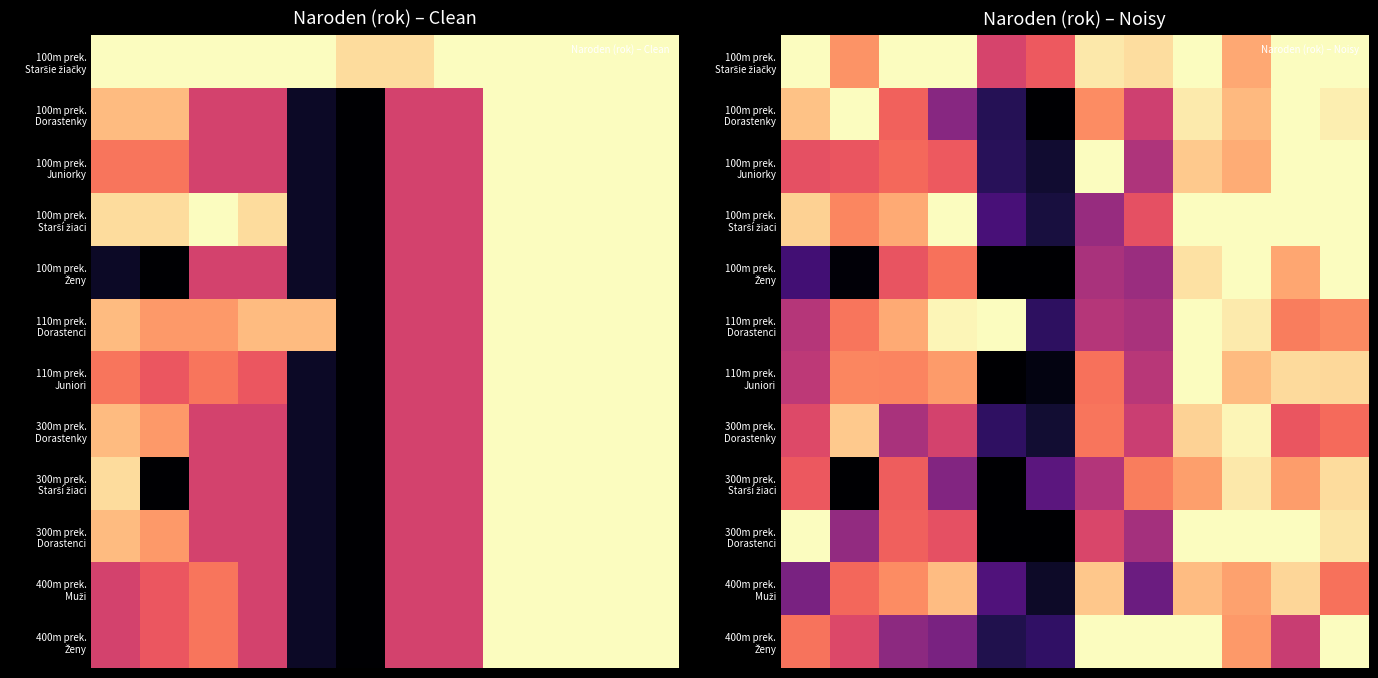

At which category is the sum across all series the highest?

8